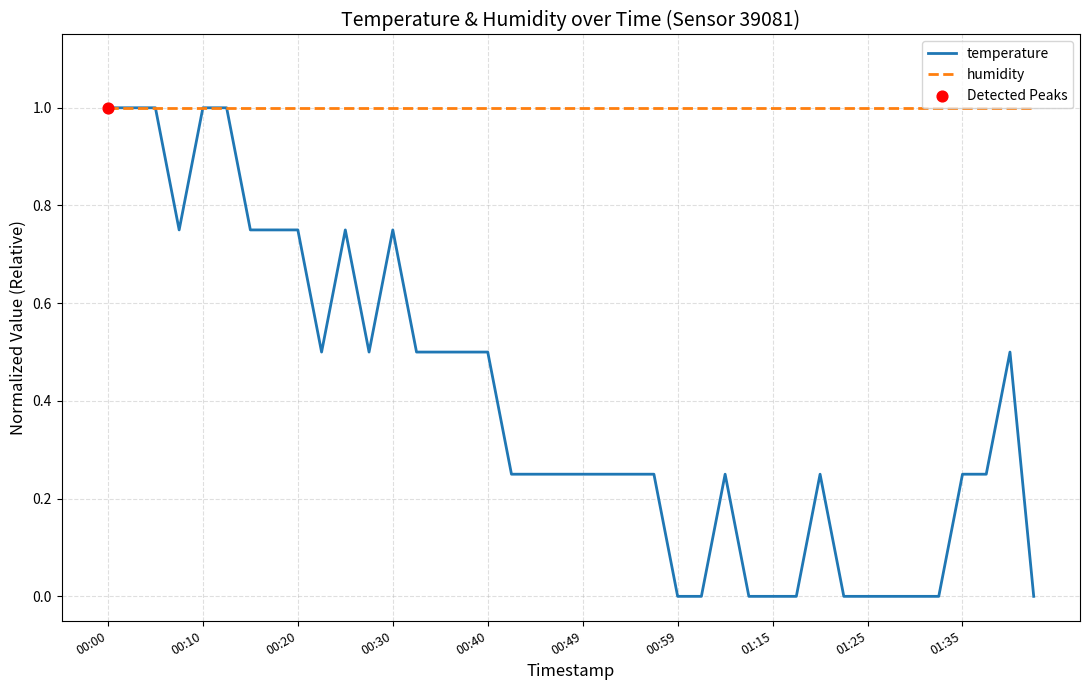

Which series has the widest spread of values?

temperature